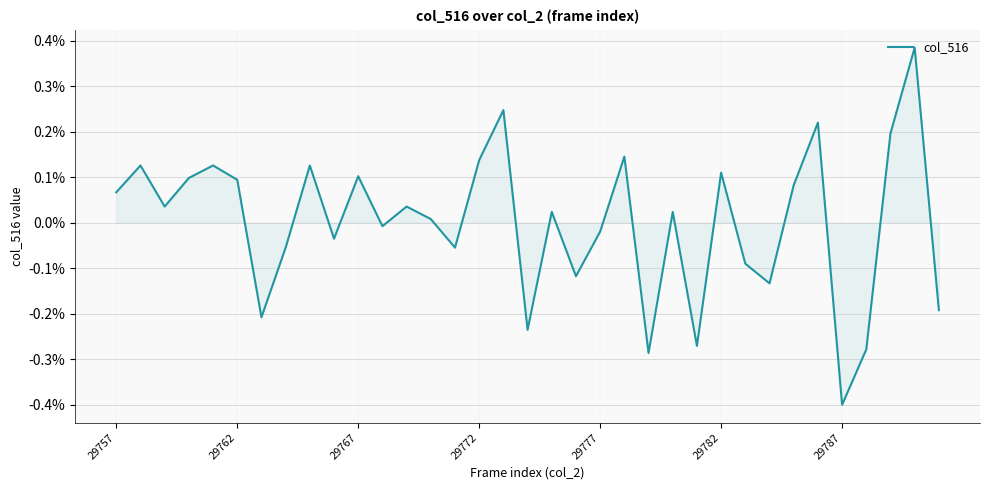

How many interior local peaks (higher than both neighbors) does the data have?

12